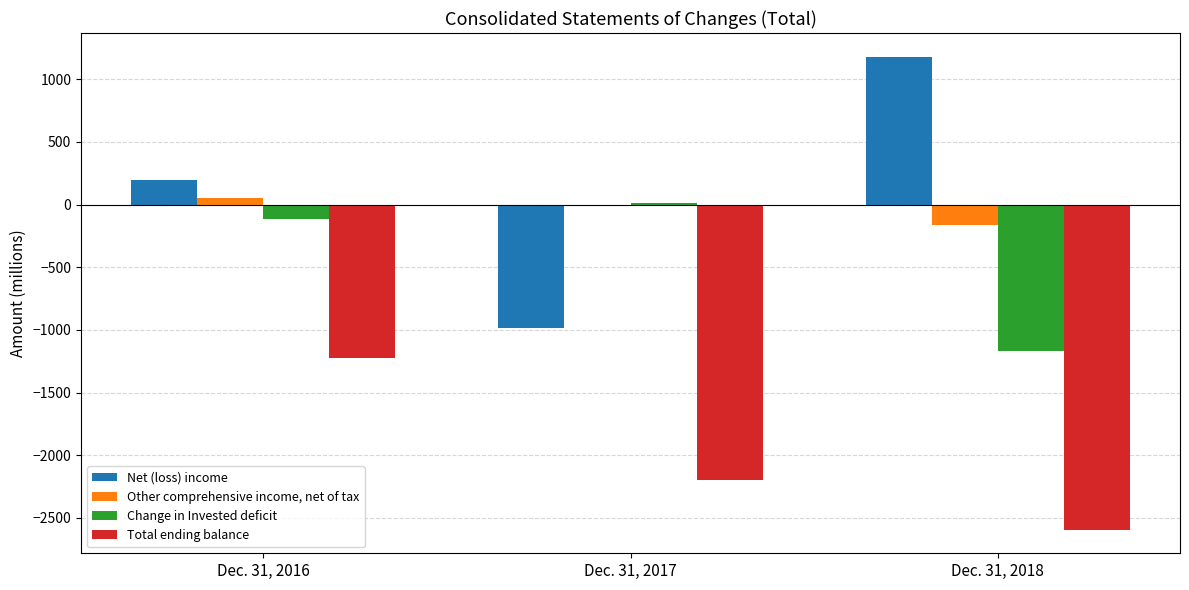

Is the value of Net (loss) income at Dec. 31, 2017 greater than the value of Total ending balance at Dec. 31, 2018?

Yes